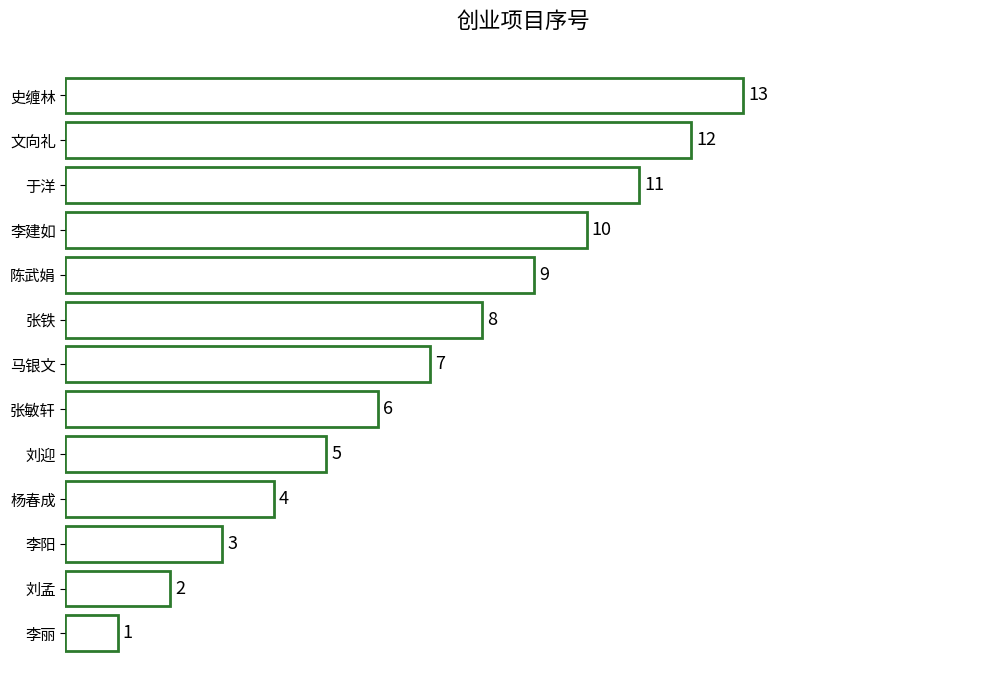

Approximately how many times larger is the value at 于洋 compared to 刘迎?

2.2